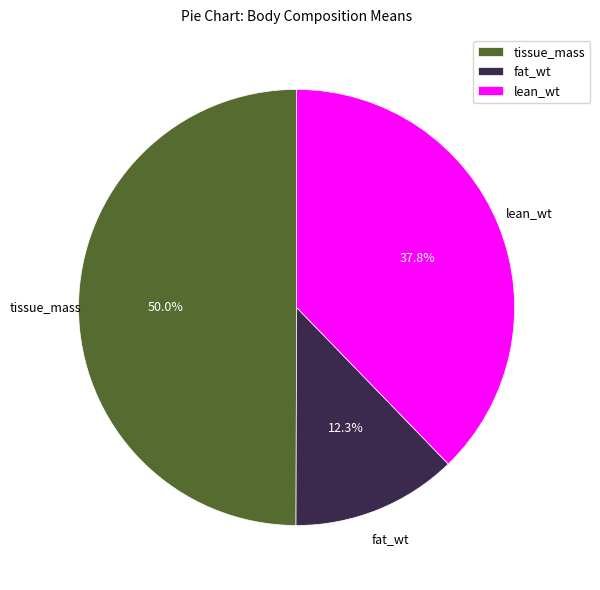

How much of the chart is everything except tissue_mass?

50.0%